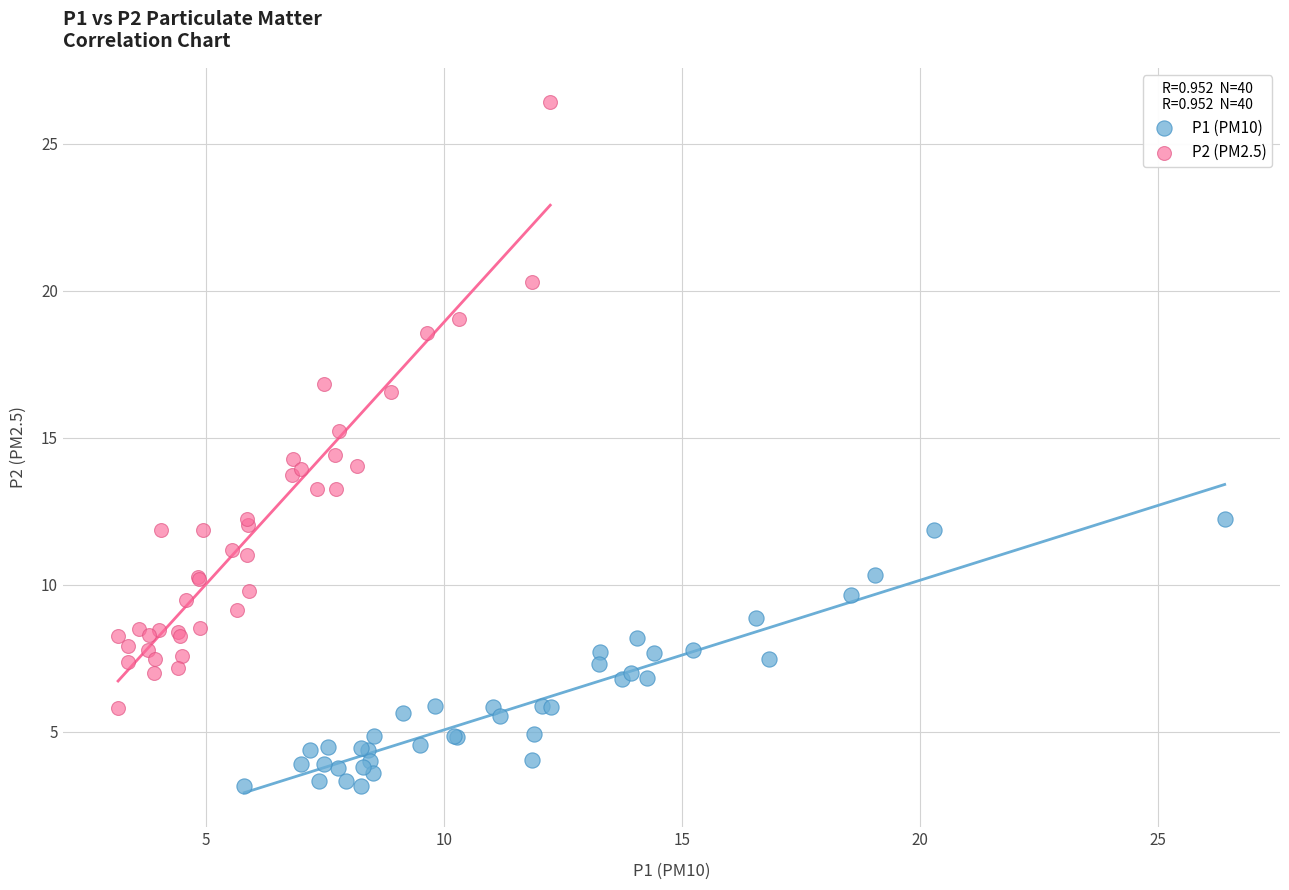

Which series contains the lowest Y value?

P1 (PM10)